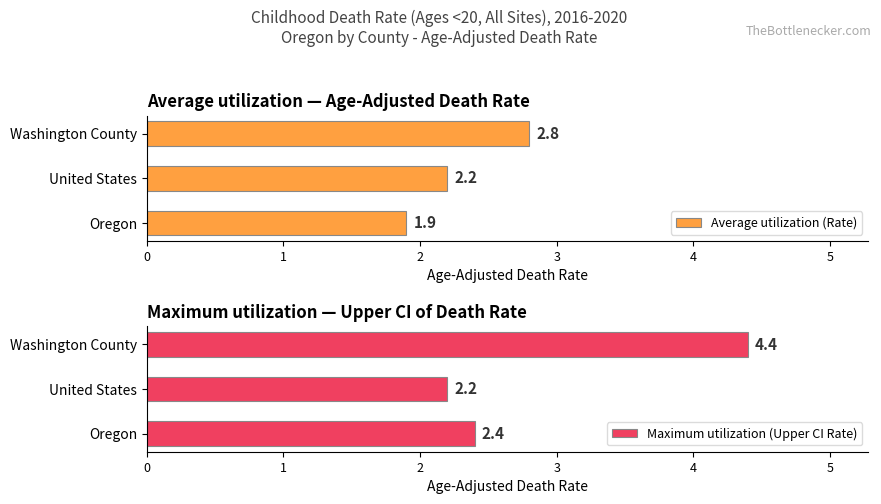

Reading left to right, extract all data points from this chart.

Average utilization (Rate): 1.9	2.2	2.8
Maximum utilization (Upper CI Rate): 2.4	2.2	4.4